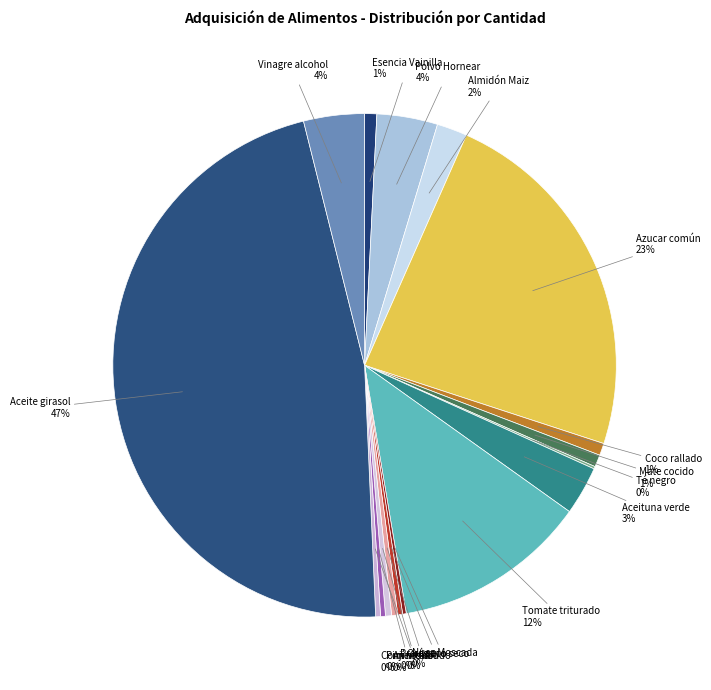

Is there a majority slice in this chart?

No